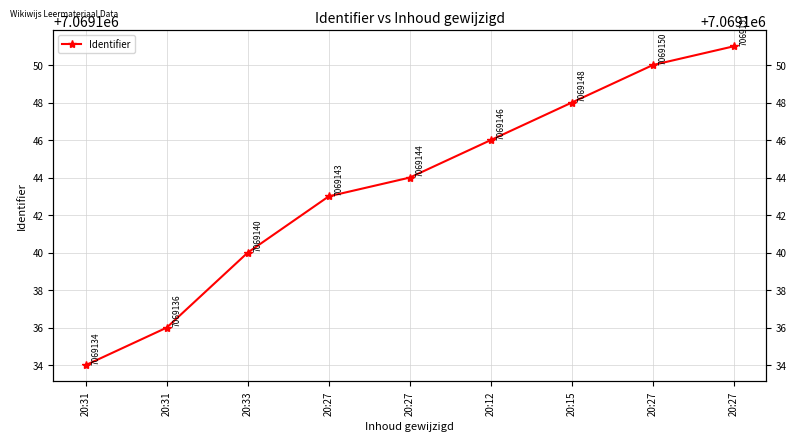

What is the label of the 7th point from the right?

20:33